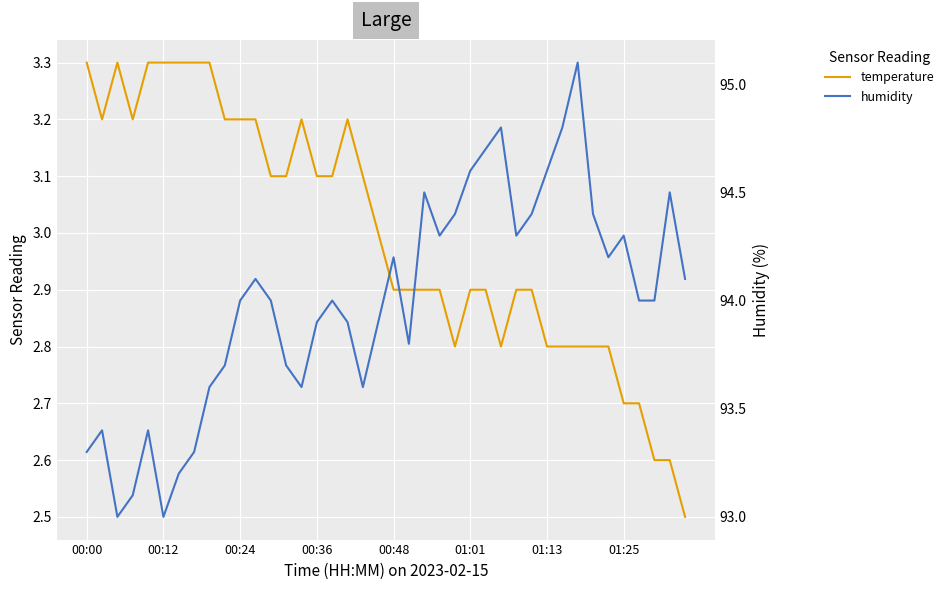

The temperature series shows 3.1 at 13. True or false?

True